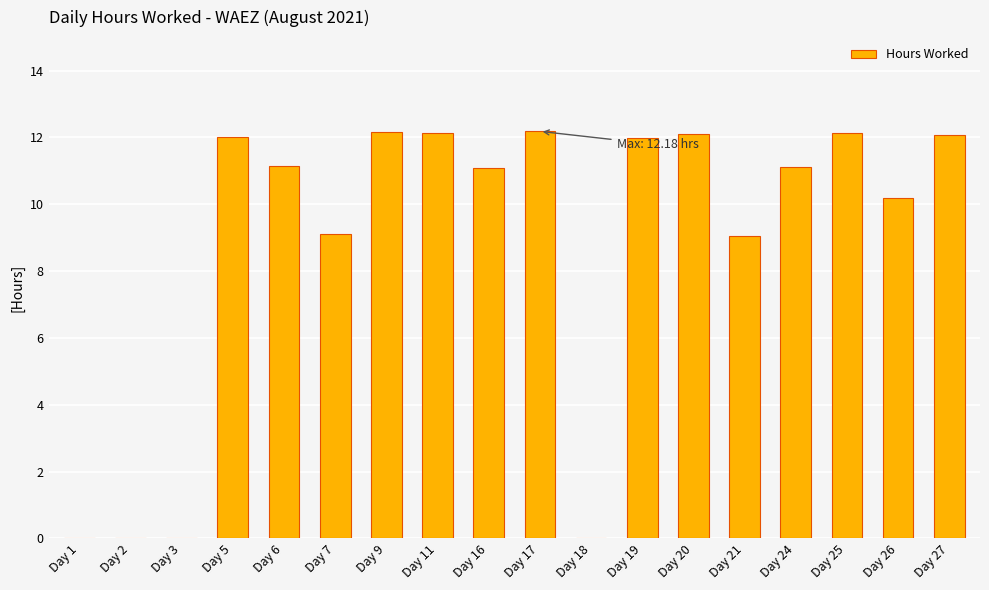

Count the number of data series in this chart.

1